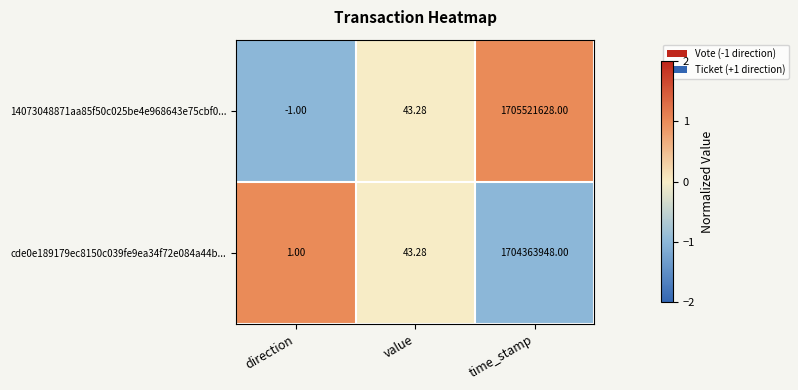

At which category does the chart reach its peak across all series?

time_stamp